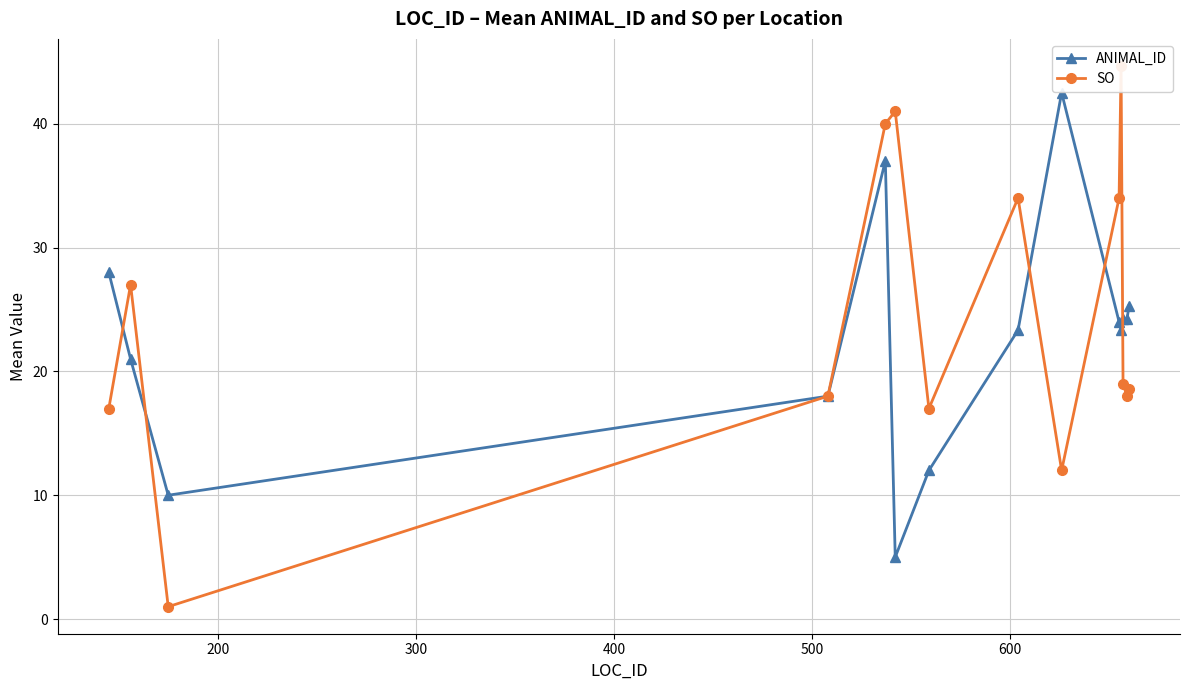

What is the value of the ANIMAL_ID point at the 3rd from the left?

10.0